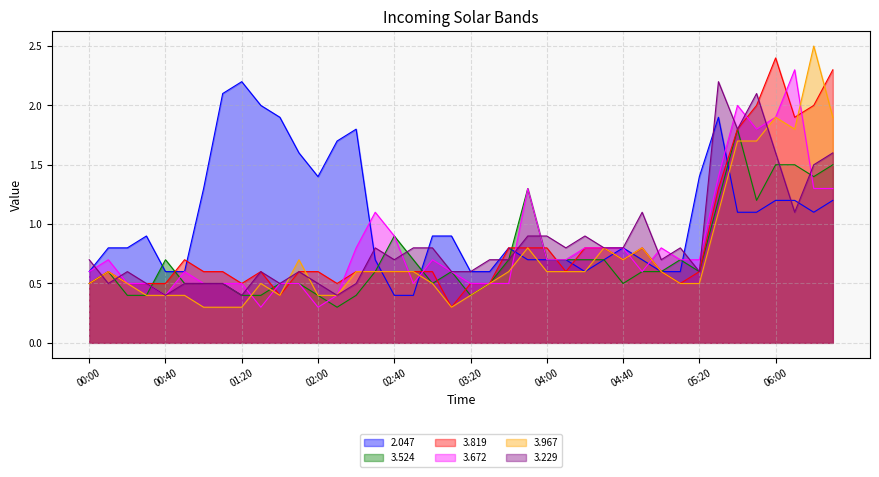

Which series ends up on top after the final intersection of 3.967 and 2.047?

3.967